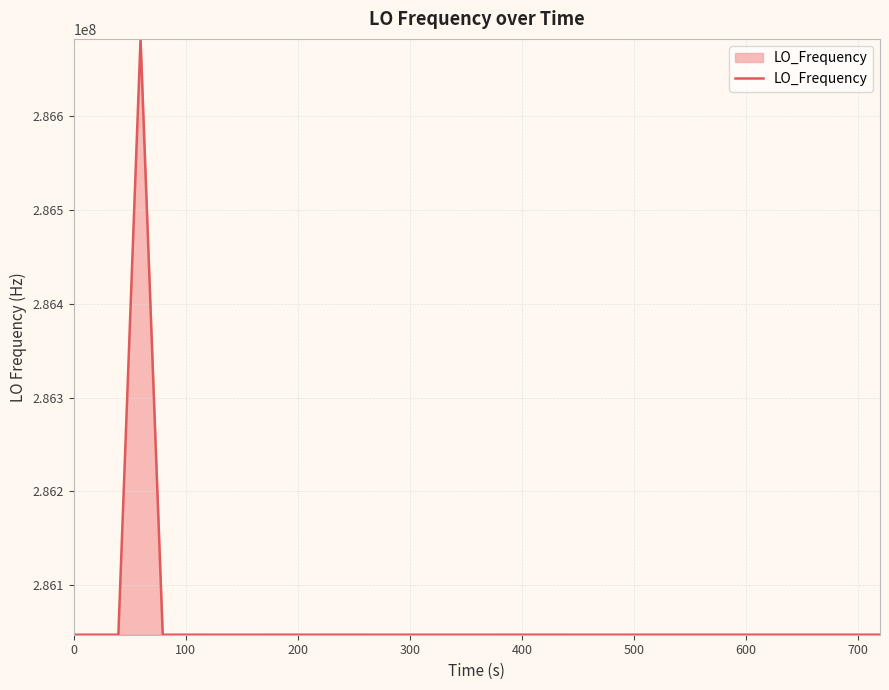

What is the difference between the maximum and minimum values?

635713.7